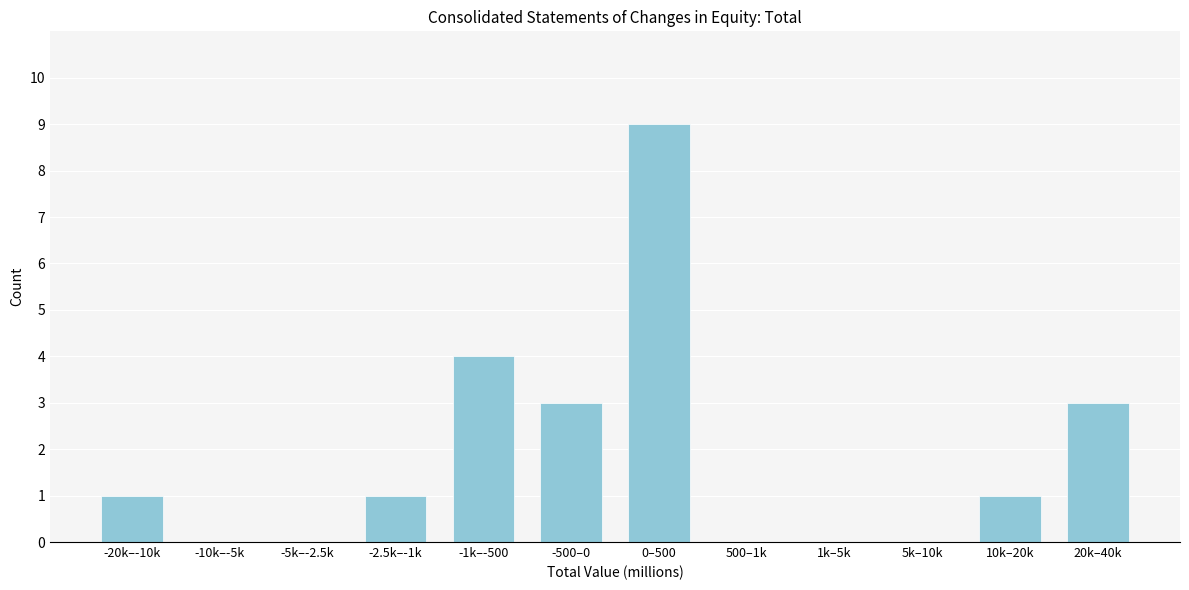

Reading left to right, what are all the values shown in this chart?

-20k–-10k=1	-10k–-5k=0	-5k–-2.5k=0	-2.5k–-1k=1	-1k–-500=4	-500–0=3	0–500=9	500–1k=0	1k–5k=0	5k–10k=0	10k–20k=1	20k–40k=3